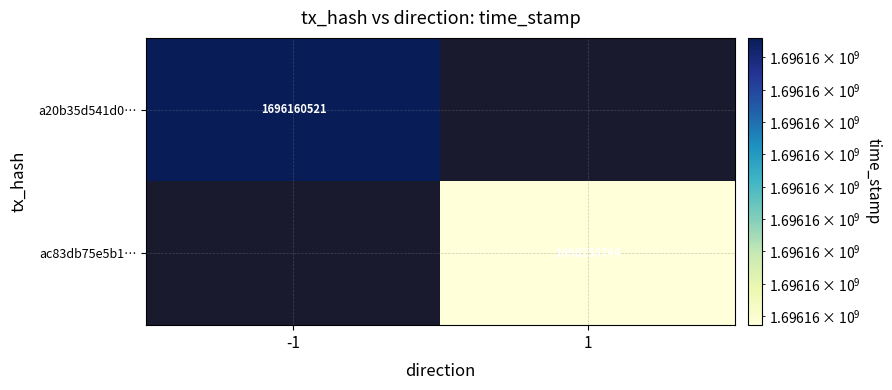

True or false: ac83db75e5b1… has a value of 1696158744 at 1.

True